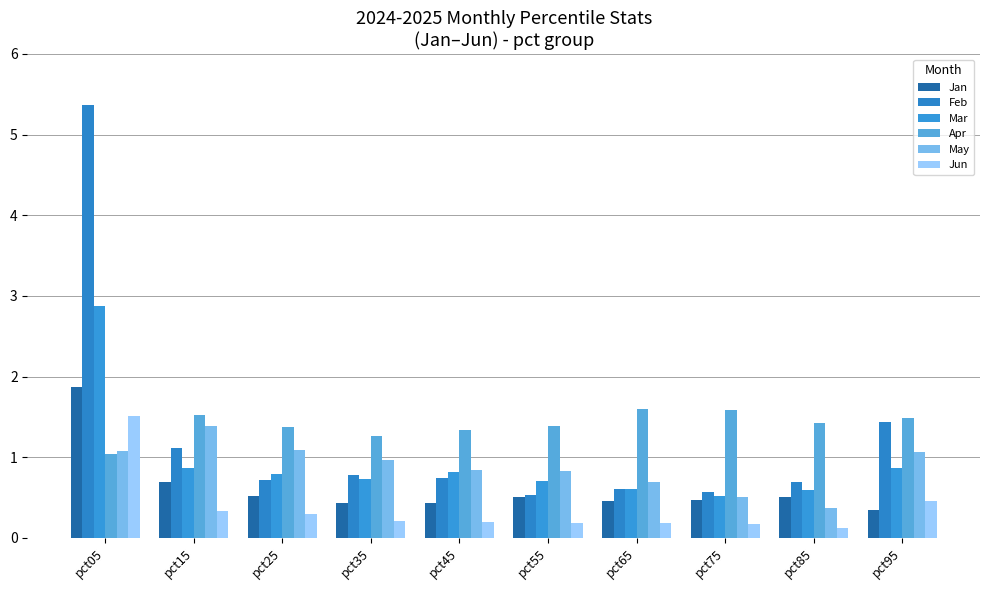

What is the average value of the Jun series?

0.4